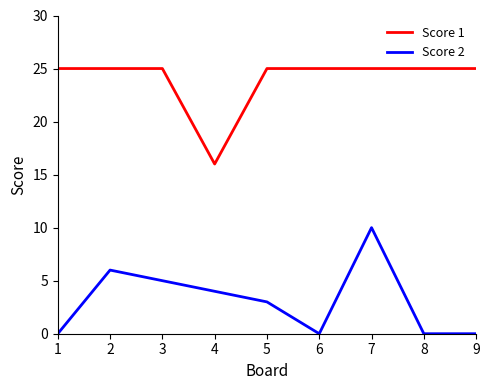

At which category does Score 2 reach its first local valley?

6